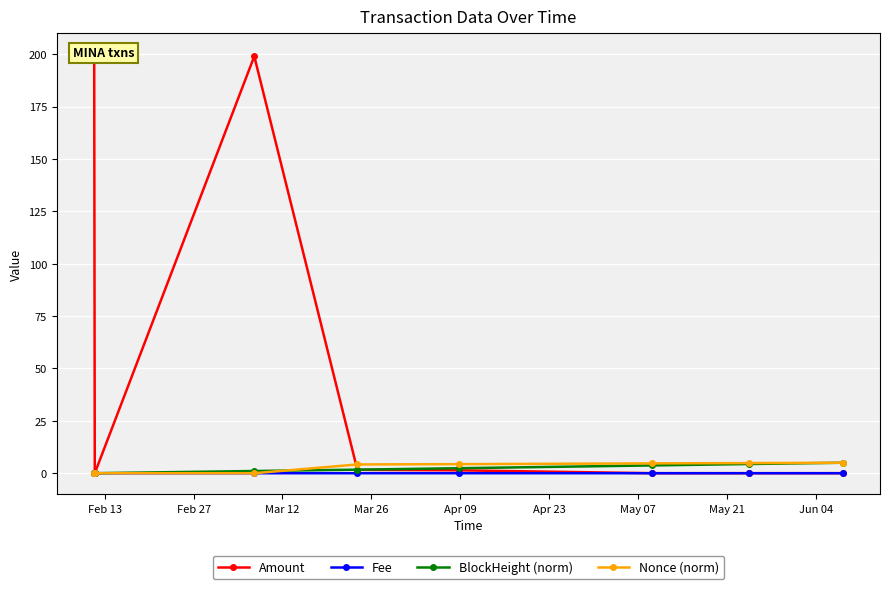

What is the value of the BlockHeight (norm) point at the 8th from the left?

5.0